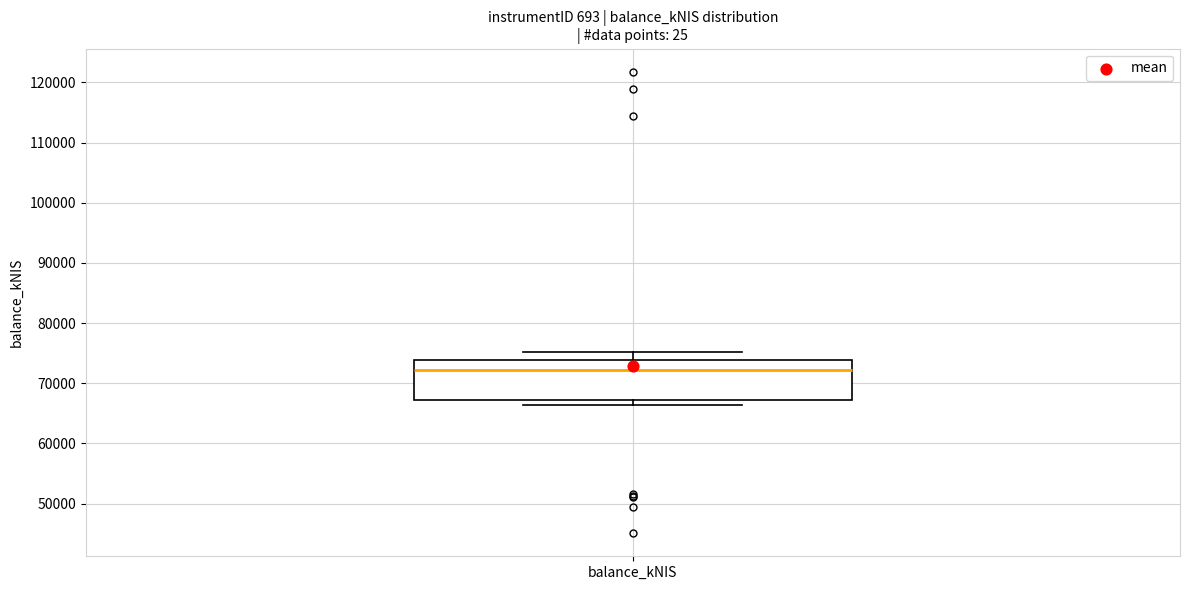

Transcribe this box plot: give where the median line is, the range the box spans, and where the two whiskers end, as read against the y-axis. The values are not printed on the chart, so give them approximately, as read against the axis.

median 72000, box 67000 to 74000, whiskers 66000 to 75000